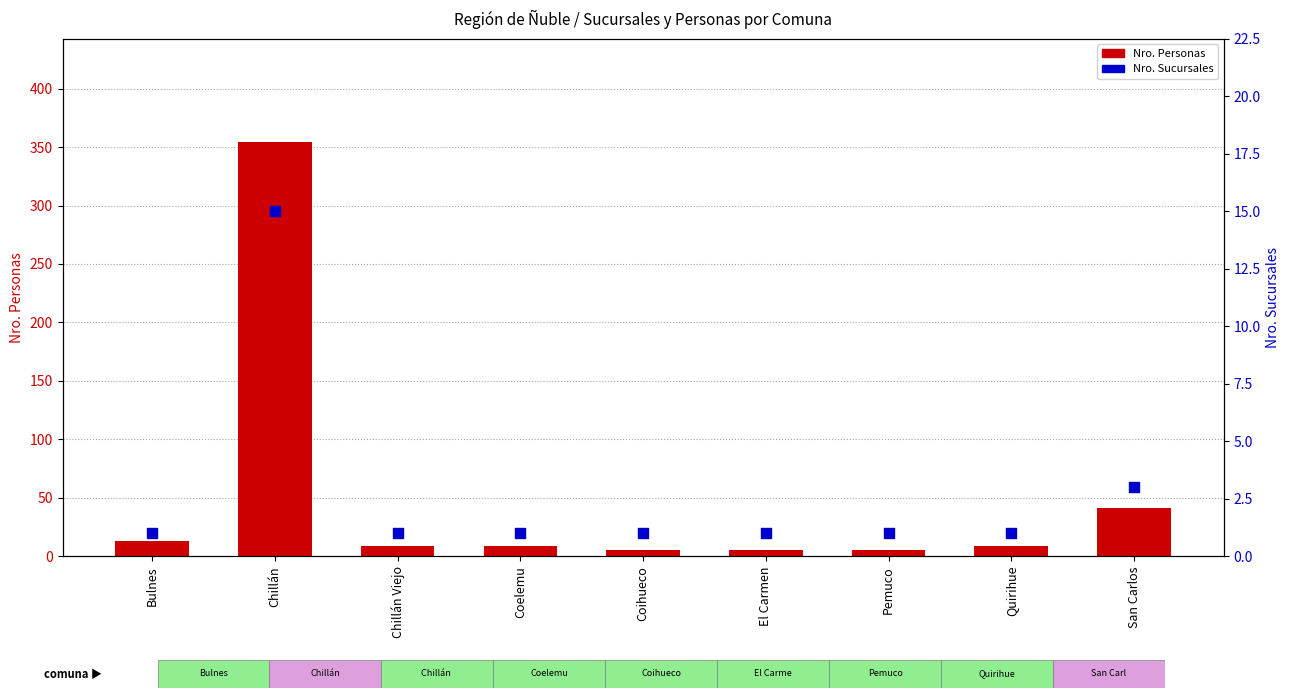

Which series reaches the minimum Y coordinate?

Nro. Sucursales